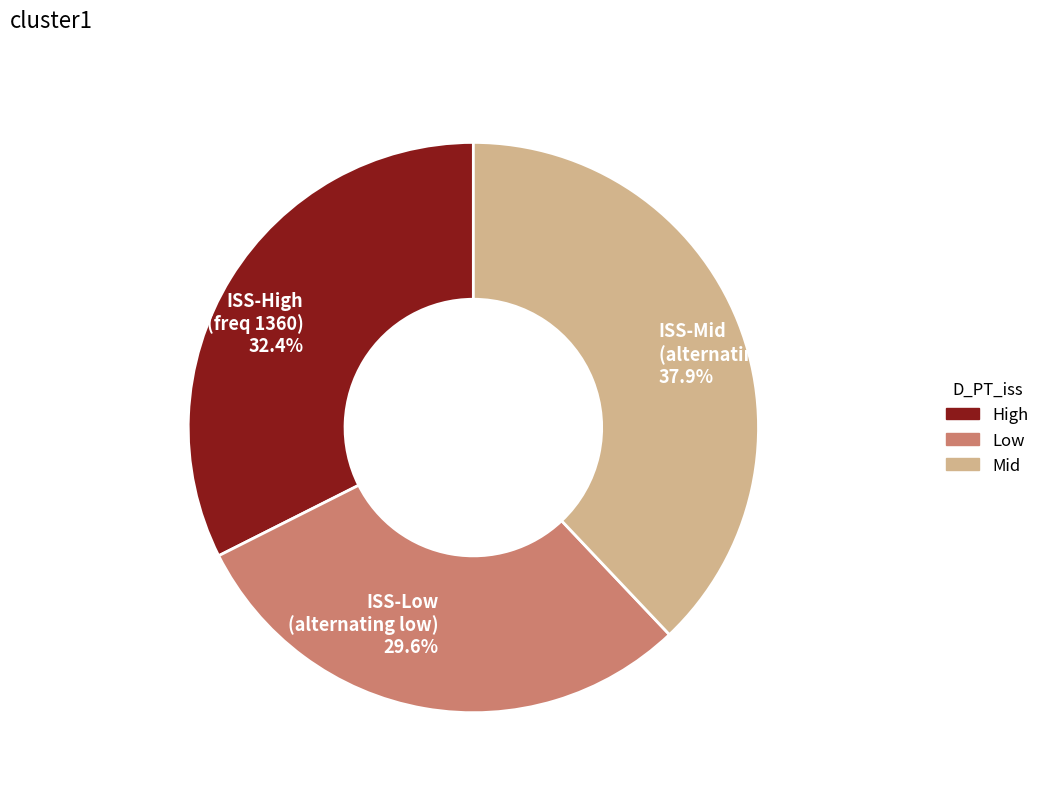

Is there any slice that represents more than half of the pie?

No